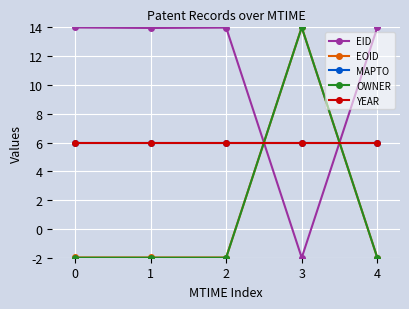

The OWNER series shows -2.0 at 4. True or false?

True